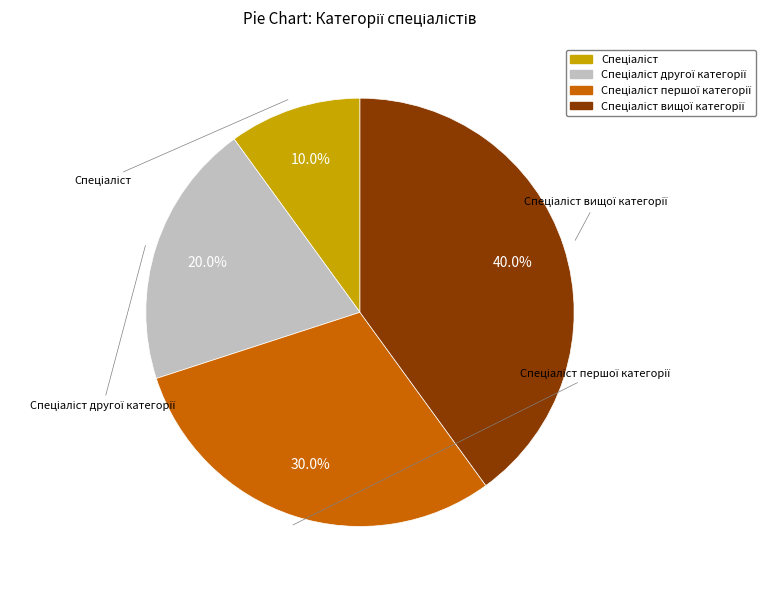

Is there any slice that represents more than half of the pie?

No